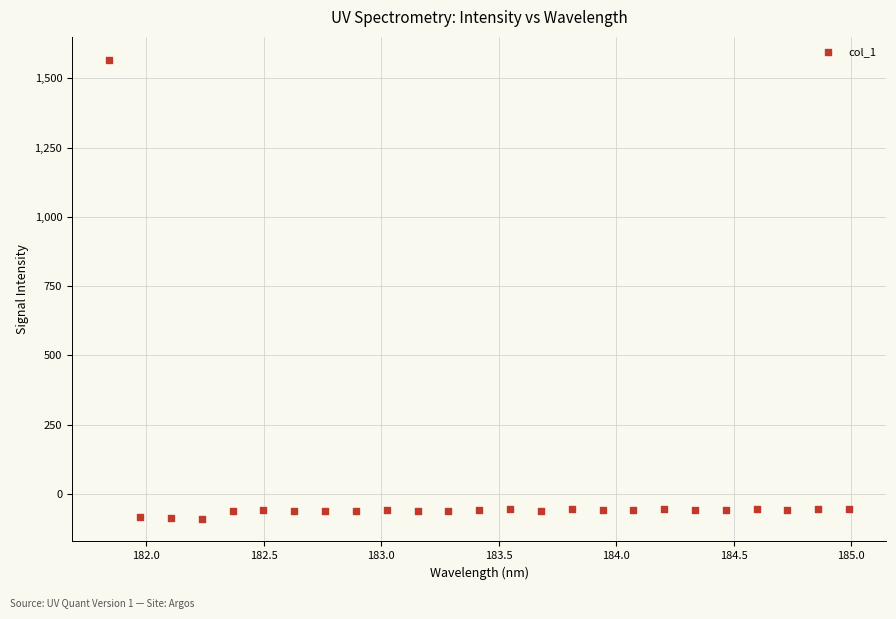

What is the range of Y values (max minus min)?

1656.1